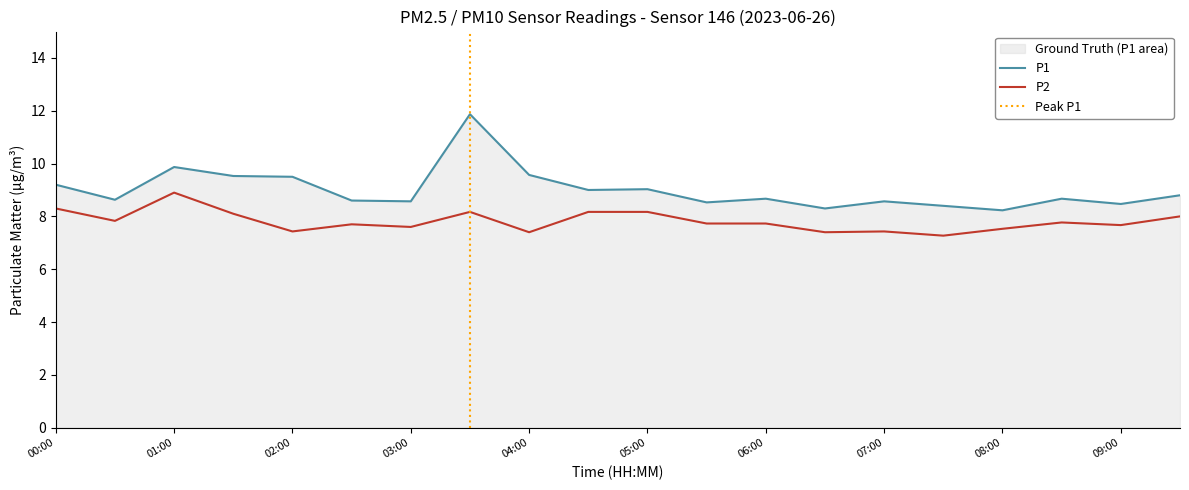

Is it true that P2 equals 3.1 at 03:00?

False